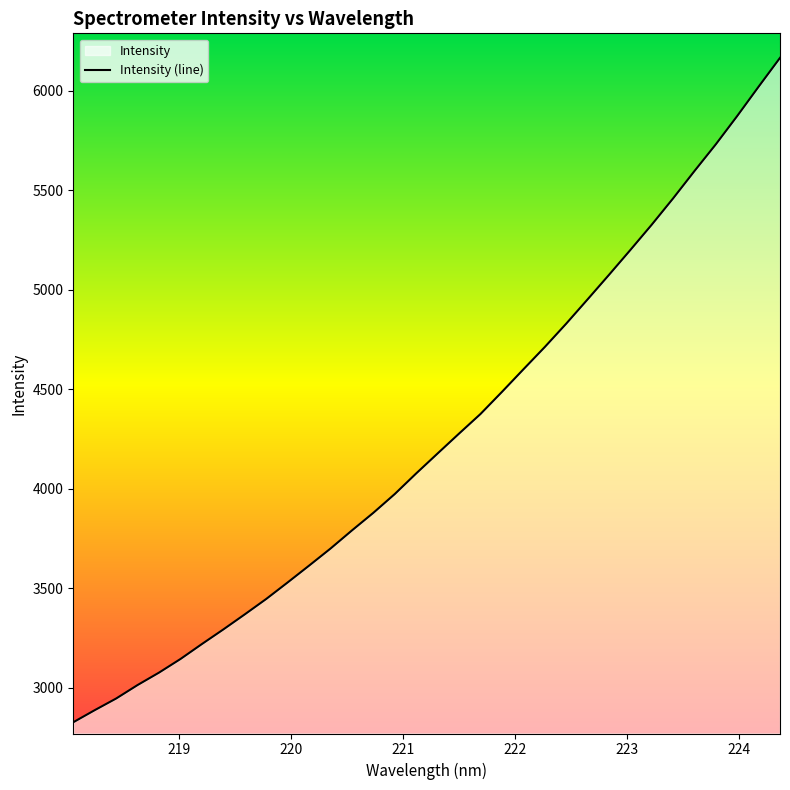

What is the smallest value displayed?

2825.9